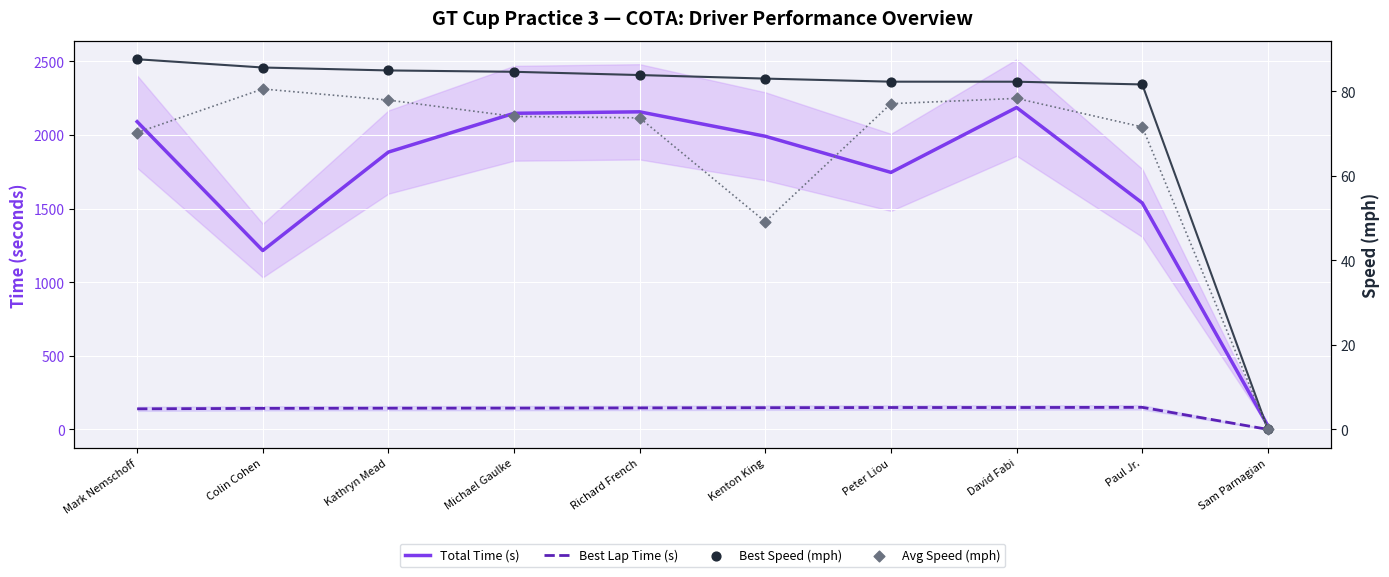

Which series has the largest total across all categories?

Total Time (s)